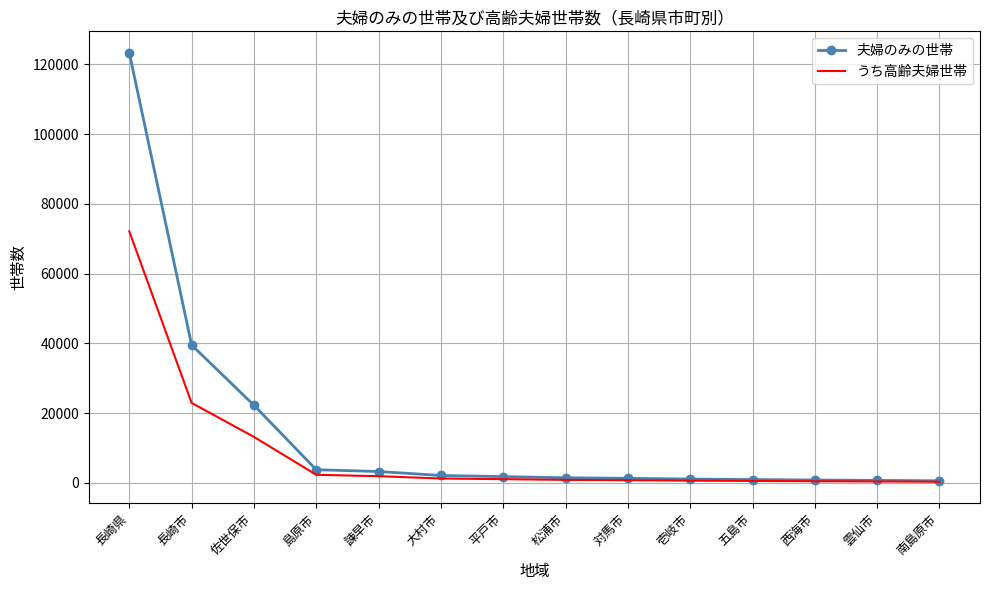

How many categories are shown in the chart?

14